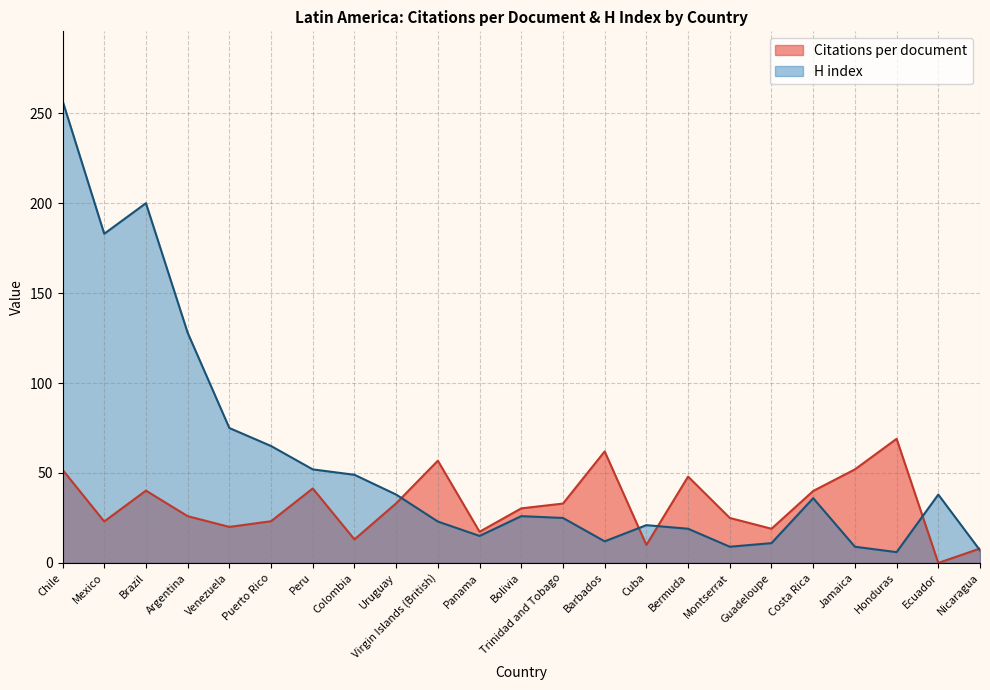

At Uruguay, list the series in order from largest to smallest.

H index, Citations per document